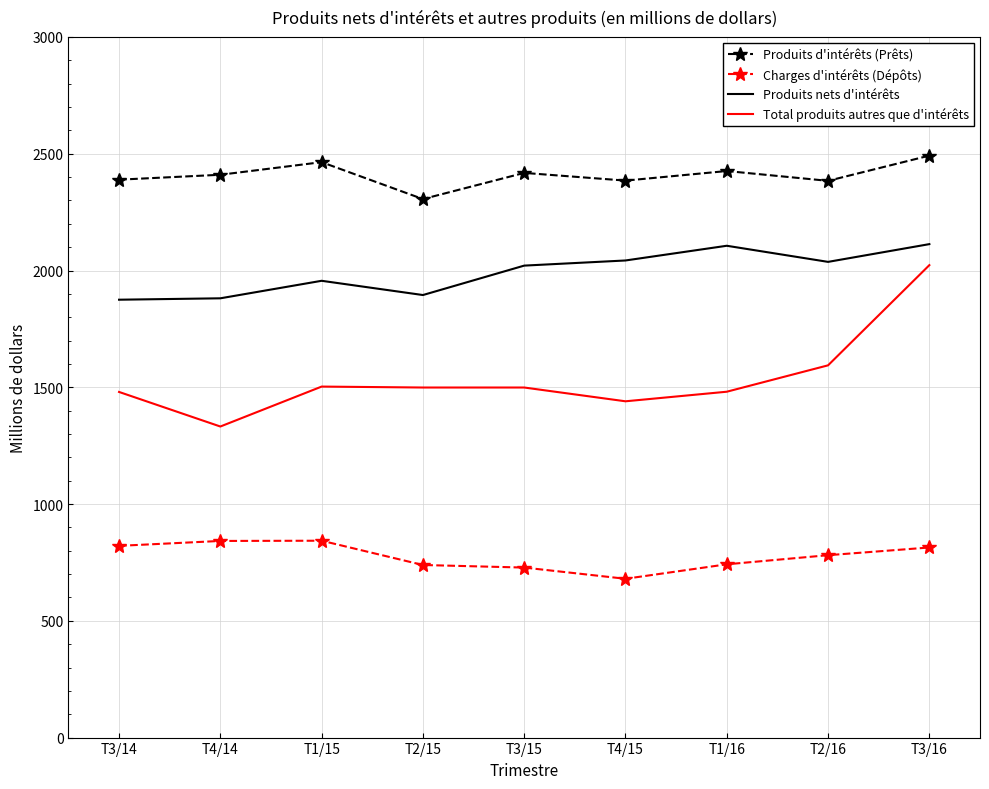

Which series has the largest total across all categories?

Produits d'intérêts (Prêts)